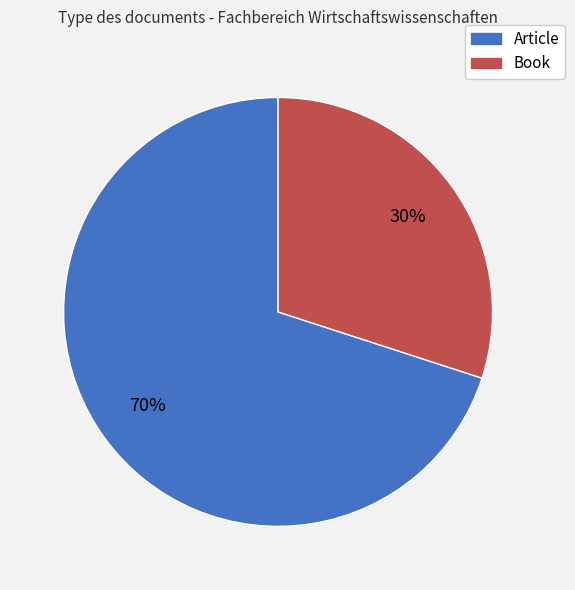

To the nearest percent, what is the combined percentage of Book and Article?

100%